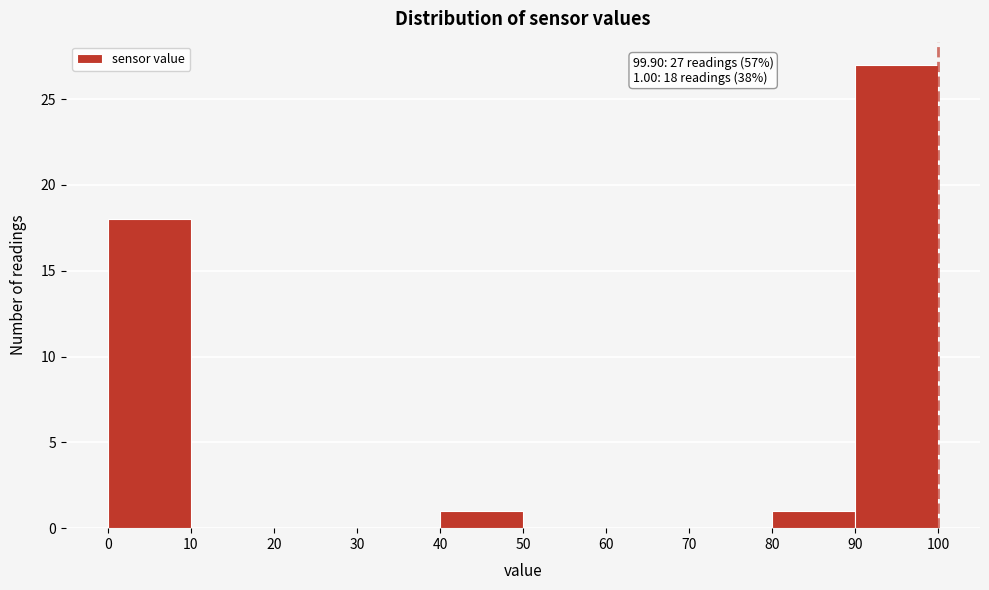

Over which range of the x-axis is the bar tallest?

90 to 100